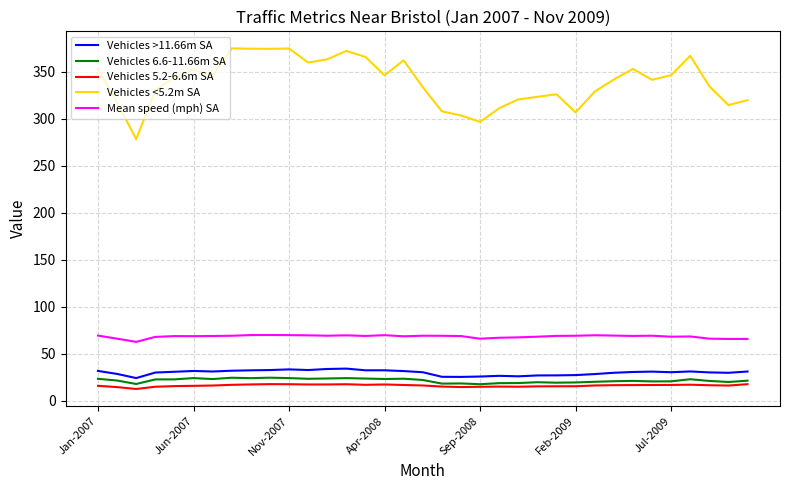

Which series has the widest spread of values?

Vehicles <5.2m SA